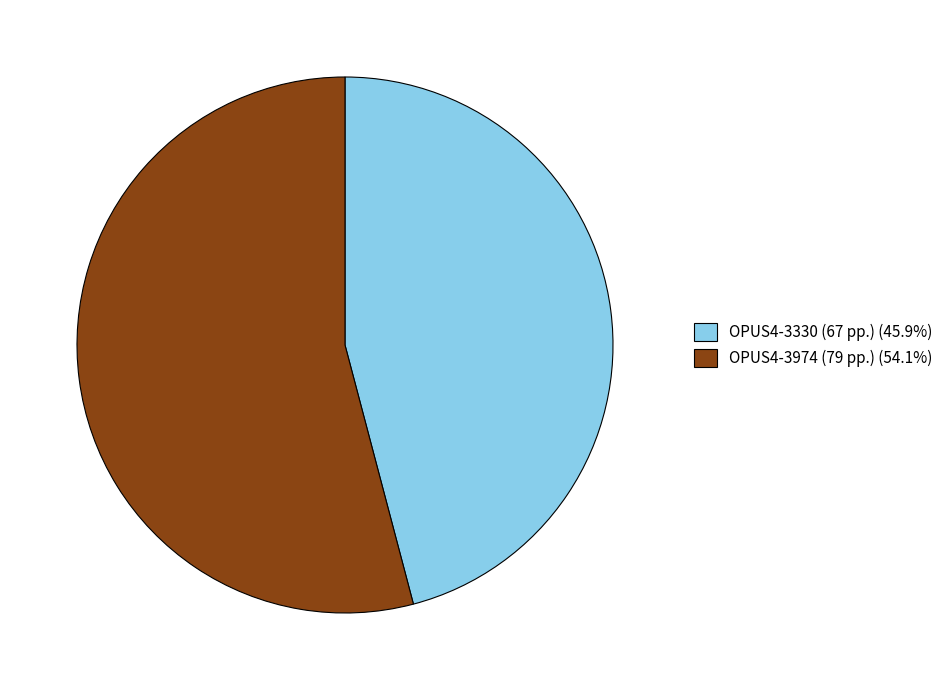

Approximately how many times larger is the value at OPUS4-3330 (67 pp.) (45.9%) compared to OPUS4-3974 (79 pp.) (54.1%)?

0.8